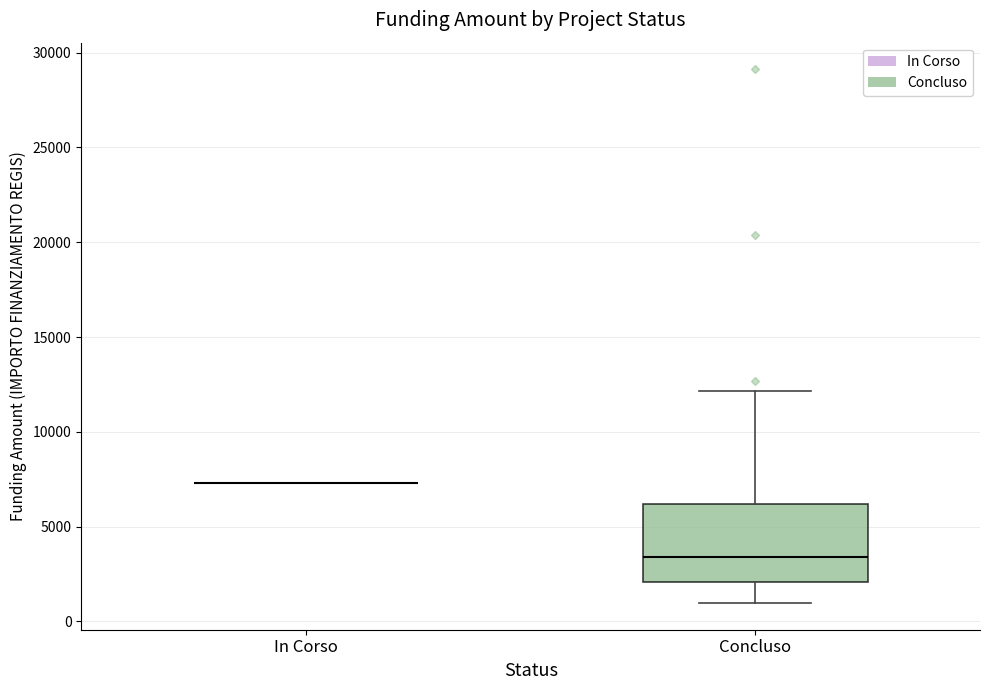

Reading left to right, read every box against the y-axis: the position of its median line, the range the box covers, and the ends of its whiskers. The values are not printed on the chart, so give them approximately, as read against the axis.

In Corso: box collapsed to a line at 7500, whiskers 7500 to 7500
Concluso: median 3500, box 2000 to 6000, whiskers 1000 to 12000